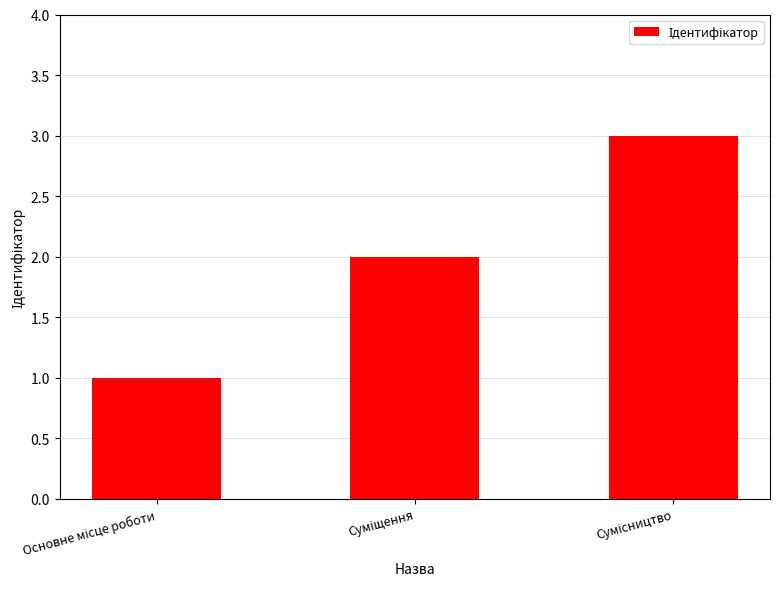

How many values are below 2?

1